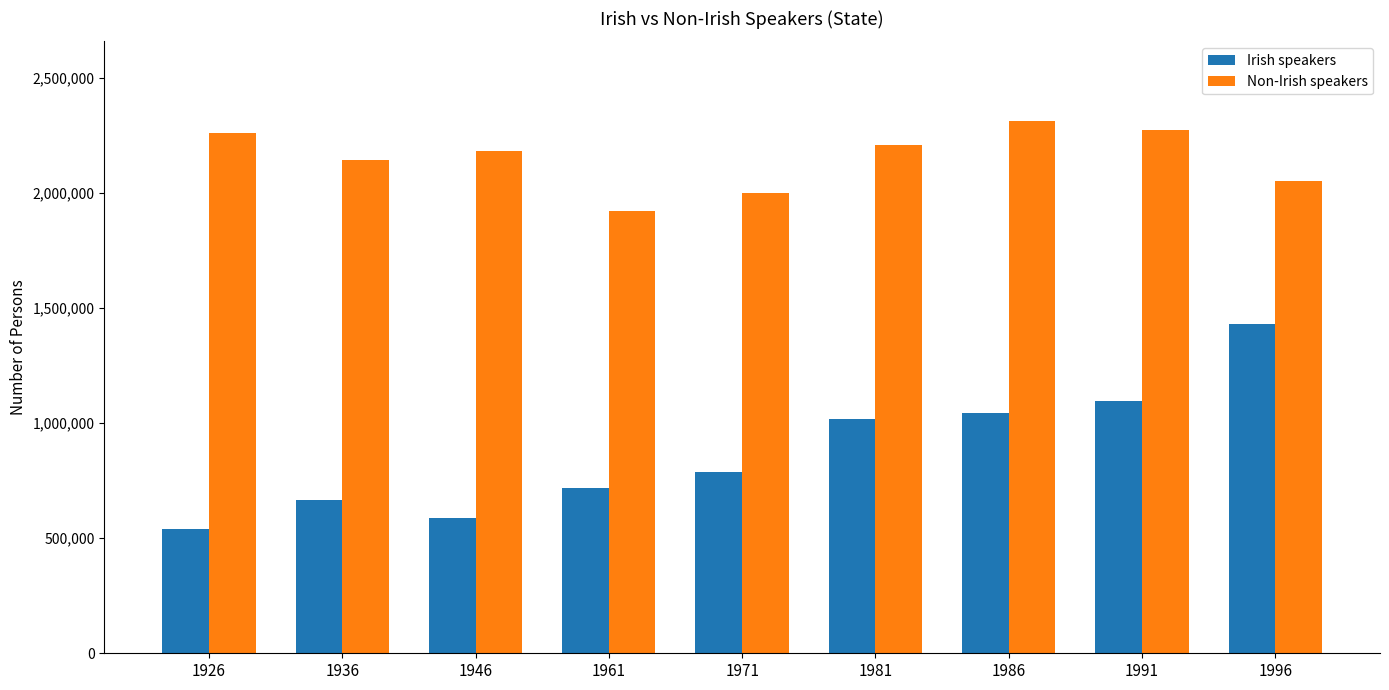

At which category is the sum across all series the highest?

1996